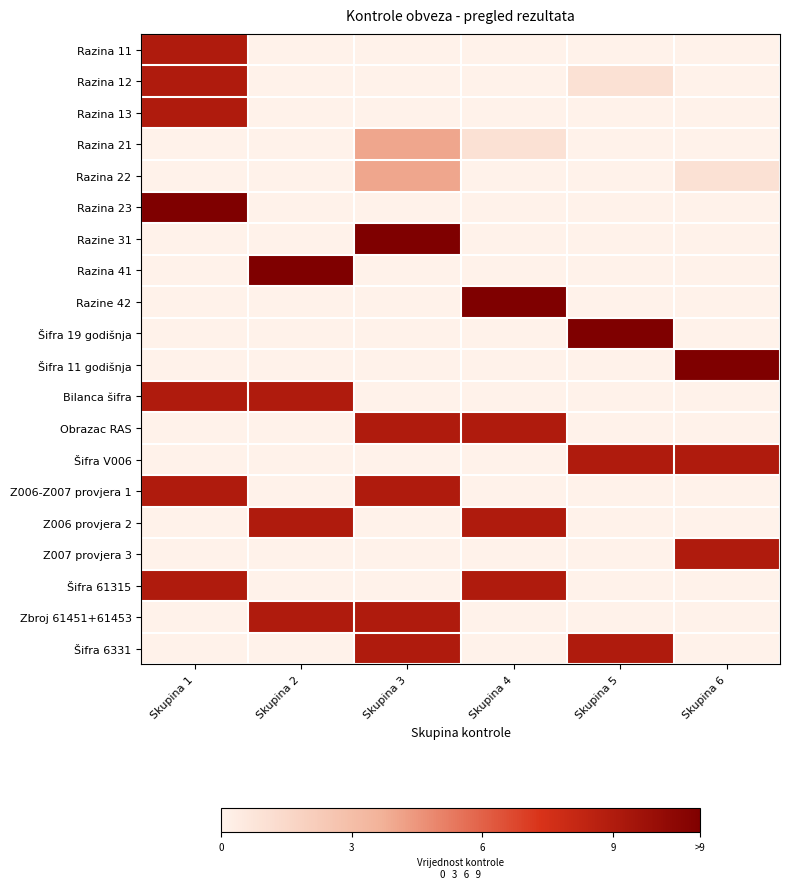

Reading left to right, list all the values displayed in this chart.

Razina 11: Skupina 1=9	Skupina 2=0	Skupina 3=0	Skupina 4=0	Skupina 5=0	Skupina 6=0
Razina 12: Skupina 1=9	Skupina 2=0	Skupina 3=0	Skupina 4=0	Skupina 5=1	Skupina 6=0
Razina 13: Skupina 1=9	Skupina 2=0	Skupina 3=0	Skupina 4=0	Skupina 5=0	Skupina 6=0
Razina 21: Skupina 1=0	Skupina 2=0	Skupina 3=4	Skupina 4=1	Skupina 5=0	Skupina 6=0
Razina 22: Skupina 1=0	Skupina 2=0	Skupina 3=4	Skupina 4=0	Skupina 5=0	Skupina 6=1
Razina 23: Skupina 1=11	Skupina 2=0	Skupina 3=0	Skupina 4=0	Skupina 5=0	Skupina 6=0
Razine 31: Skupina 1=0	Skupina 2=0	Skupina 3=11	Skupina 4=0	Skupina 5=0	Skupina 6=0
Razina 41: Skupina 1=0	Skupina 2=11	Skupina 3=0	Skupina 4=0	Skupina 5=0	Skupina 6=0
Razine 42: Skupina 1=0	Skupina 2=0	Skupina 3=0	Skupina 4=11	Skupina 5=0	Skupina 6=0
Šifra 19 godišnja: Skupina 1=0	Skupina 2=0	Skupina 3=0	Skupina 4=0	Skupina 5=11	Skupina 6=0
Šifra 11 godišnja: Skupina 1=0	Skupina 2=0	Skupina 3=0	Skupina 4=0	Skupina 5=0	Skupina 6=11
Bilanca šifra: Skupina 1=9	Skupina 2=9	Skupina 3=0	Skupina 4=0	Skupina 5=0	Skupina 6=0
Obrazac RAS: Skupina 1=0	Skupina 2=0	Skupina 3=9	Skupina 4=9	Skupina 5=0	Skupina 6=0
Šifra V006: Skupina 1=0	Skupina 2=0	Skupina 3=0	Skupina 4=0	Skupina 5=9	Skupina 6=9
Z006-Z007 provjera 1: Skupina 1=9	Skupina 2=0	Skupina 3=9	Skupina 4=0	Skupina 5=0	Skupina 6=0
Z006 provjera 2: Skupina 1=0	Skupina 2=9	Skupina 3=0	Skupina 4=9	Skupina 5=0	Skupina 6=0
Z007 provjera 3: Skupina 1=0	Skupina 2=0	Skupina 3=0	Skupina 4=0	Skupina 5=0	Skupina 6=9
Šifra 61315: Skupina 1=9	Skupina 2=0	Skupina 3=0	Skupina 4=9	Skupina 5=0	Skupina 6=0
Zbroj 61451+61453: Skupina 1=0	Skupina 2=9	Skupina 3=9	Skupina 4=0	Skupina 5=0	Skupina 6=0
Šifra 6331: Skupina 1=0	Skupina 2=0	Skupina 3=9	Skupina 4=0	Skupina 5=9	Skupina 6=0